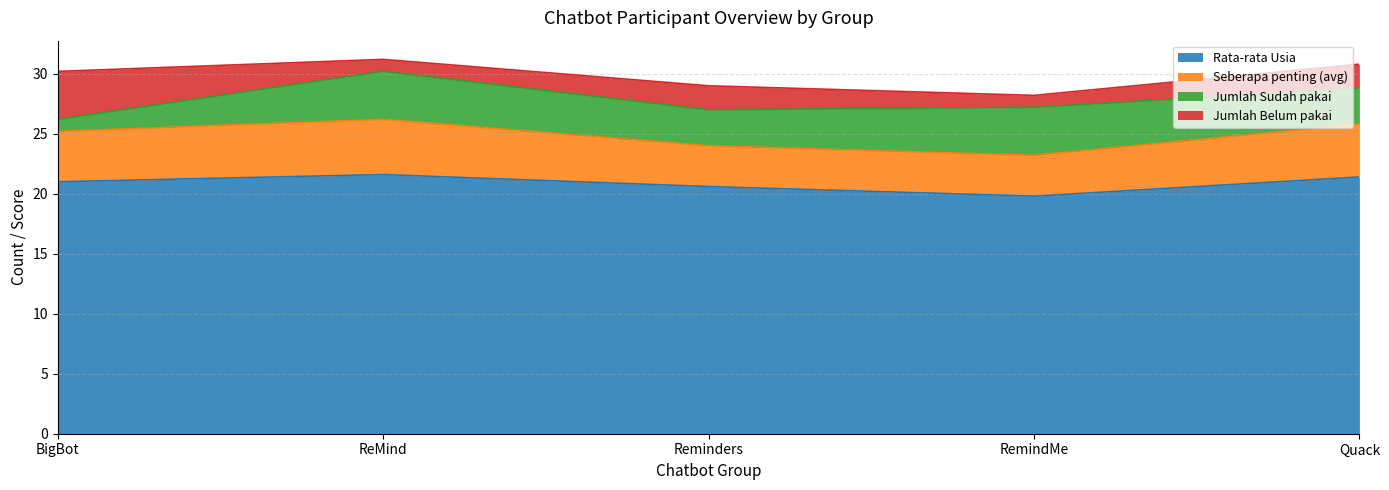

Where is the first local minimum for Jumlah Belum pakai?

ReMind